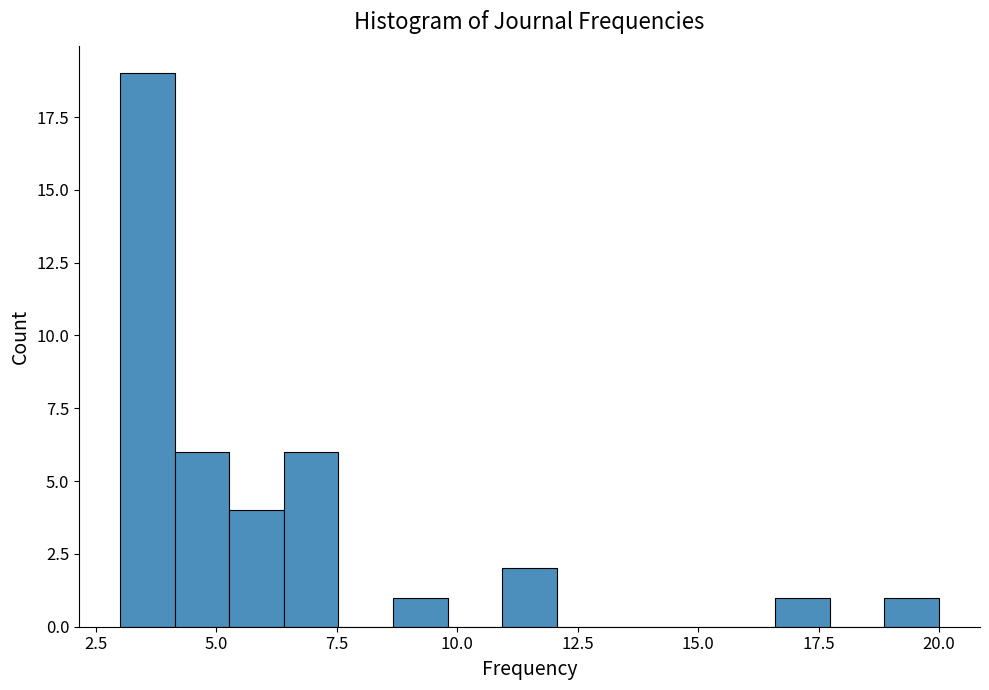

Around what value on the x-axis is the tallest bar? Give the approximate position of its centre, as read against the axis.

3.5